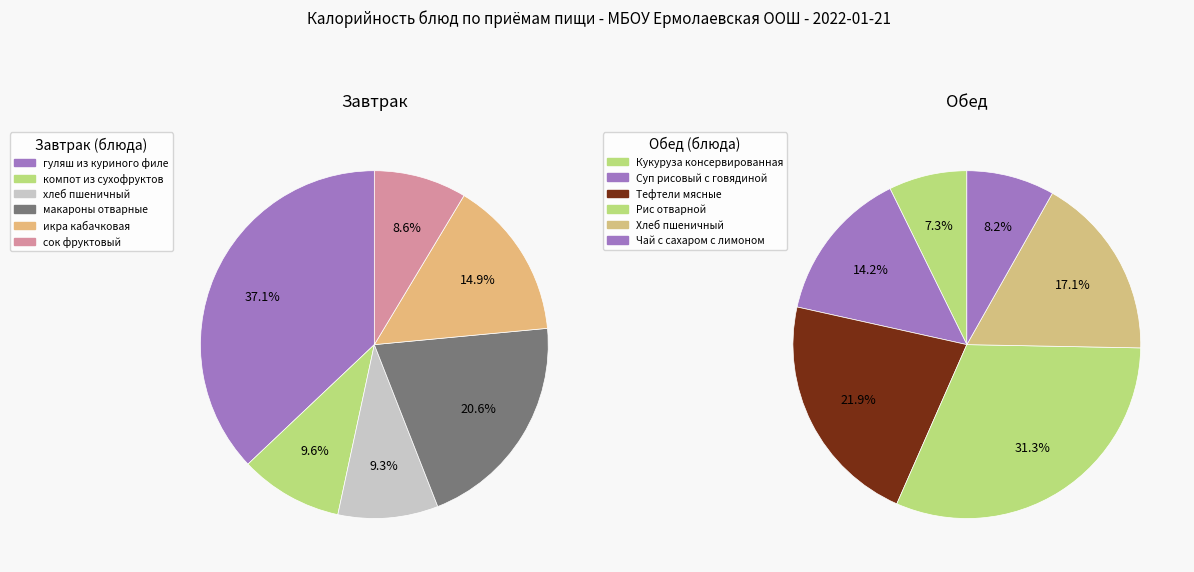

Which series has the largest range (max minus min)?

Завтрак